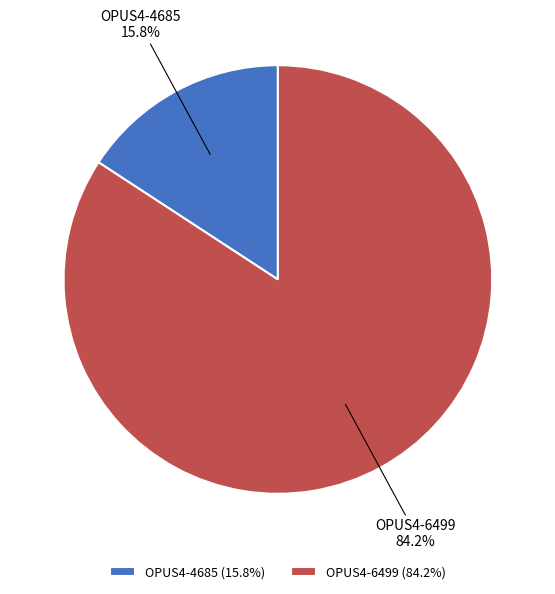

What is the ratio of the value at OPUS4-4685 to the value at OPUS4-6499?

0.2